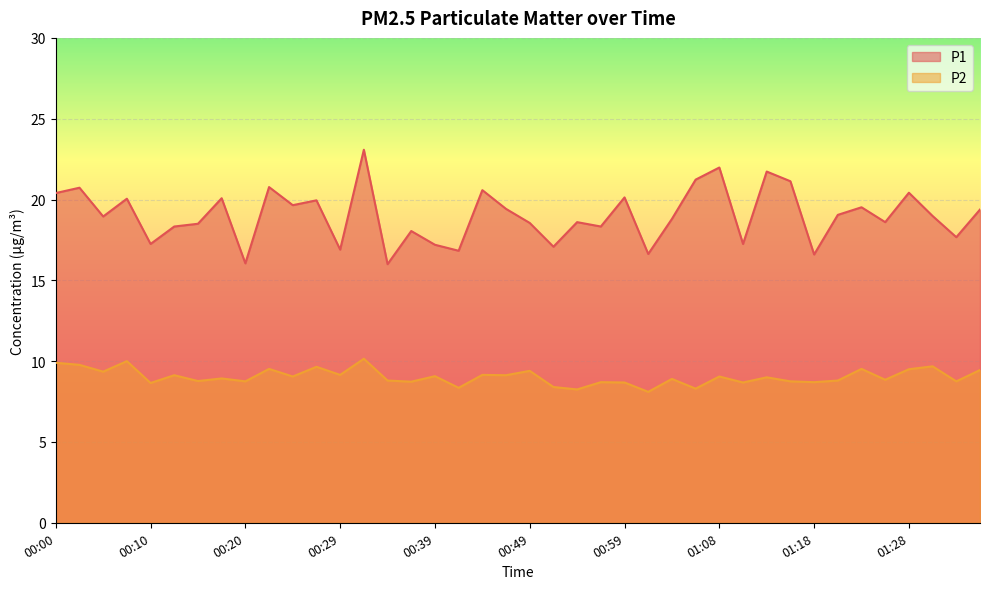

True or false: P2 and P1 intersect in this chart.

False